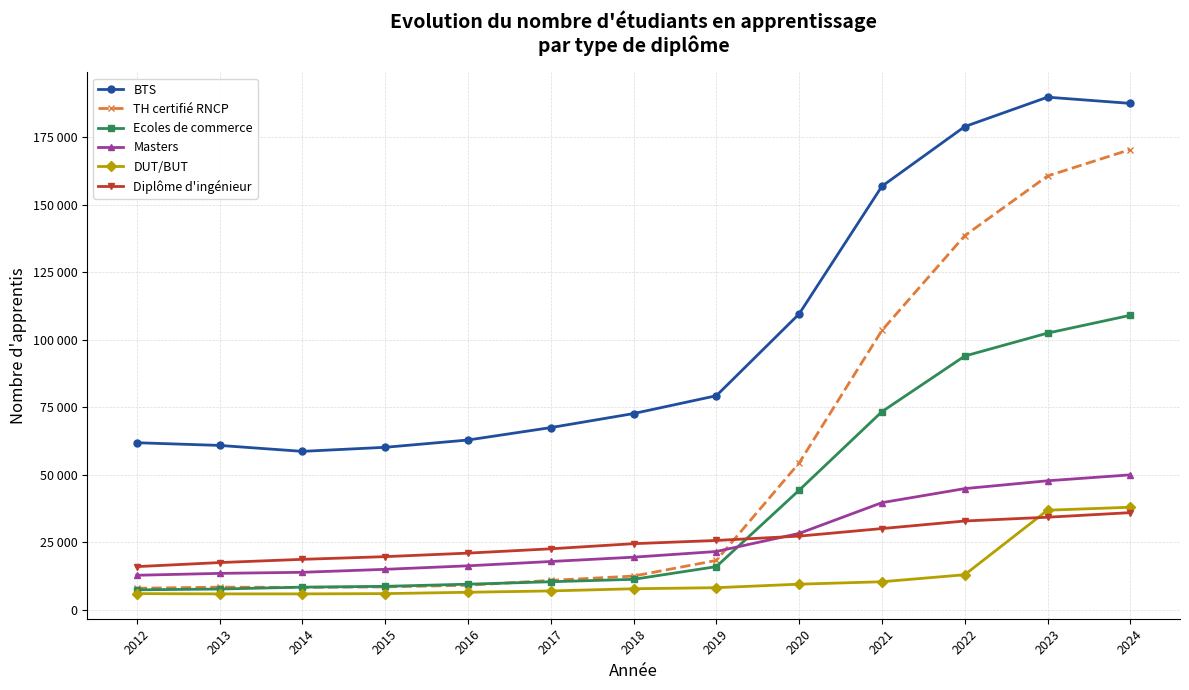

What are all the series names shown in the legend?

BTS, TH certifié RNCP, Ecoles de commerce, Masters, DUT/BUT, Diplôme d'ingénieur